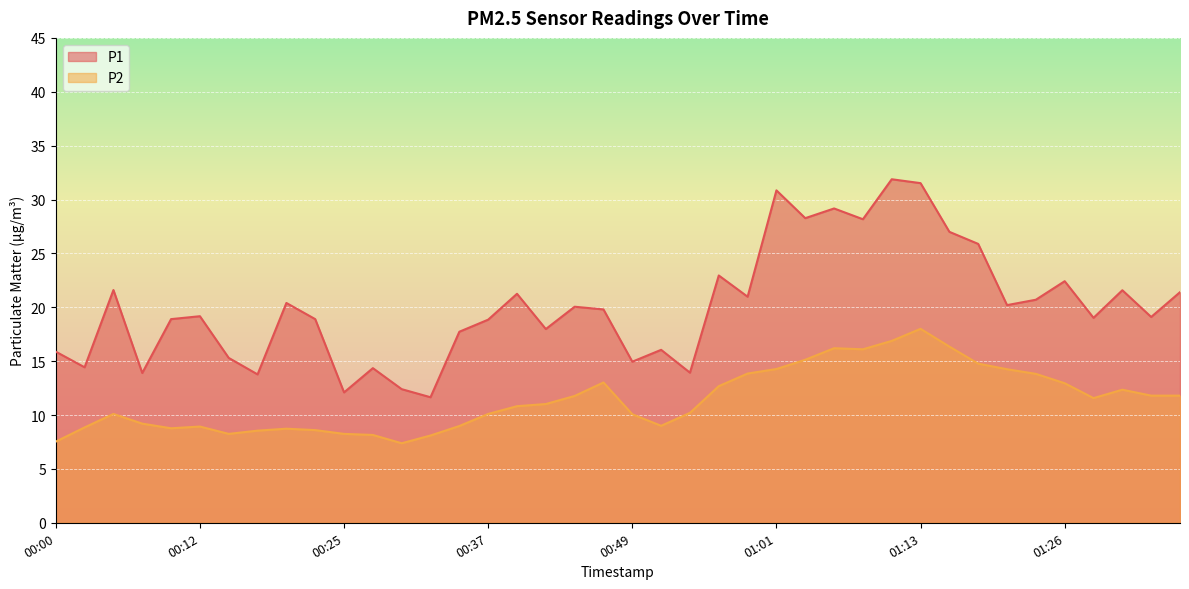

Which series has the largest total across all categories?

P1